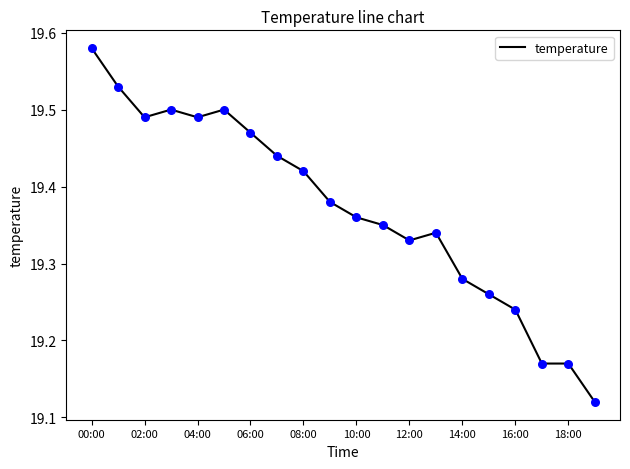

What is the difference between the maximum and minimum values?

0.5